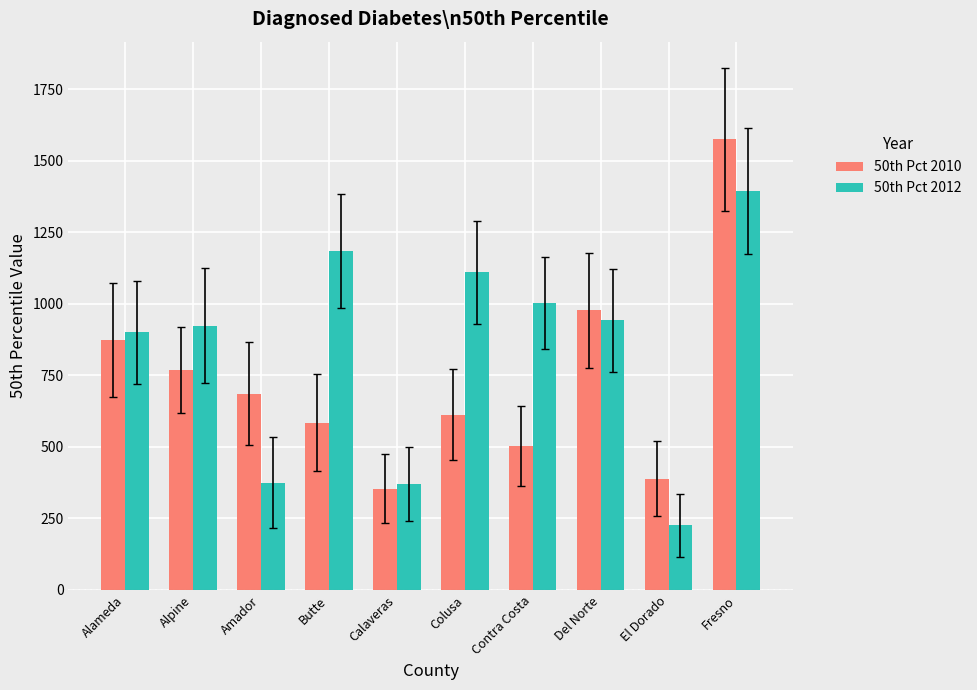

What is the label of the 10th bar from the left?

Fresno